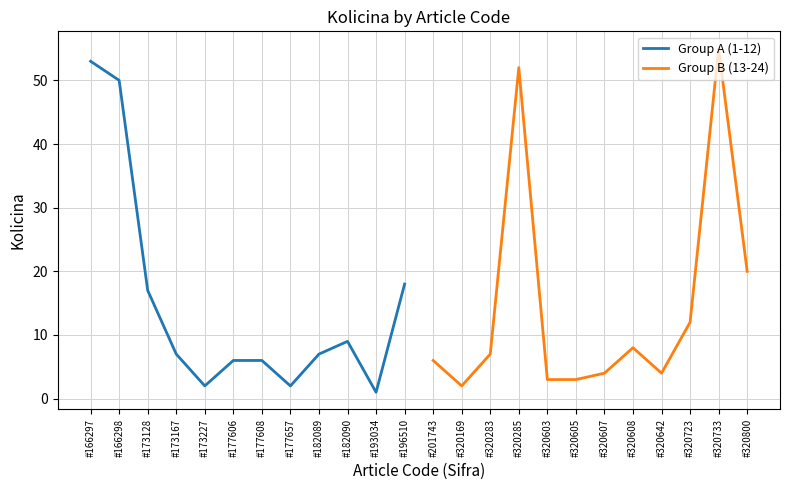

What is the highest value of the Group B (13-24) series?

55